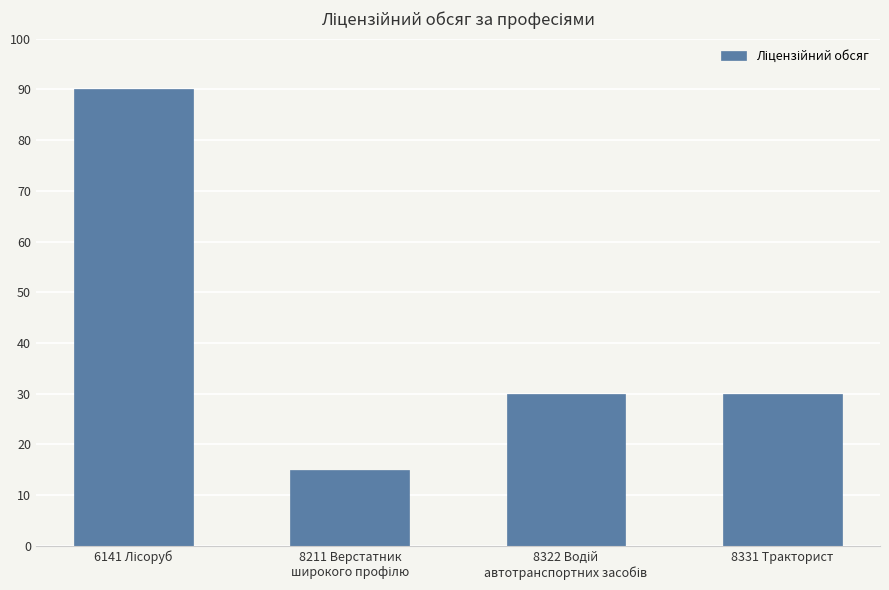

What is the maximum value shown in the chart?

90